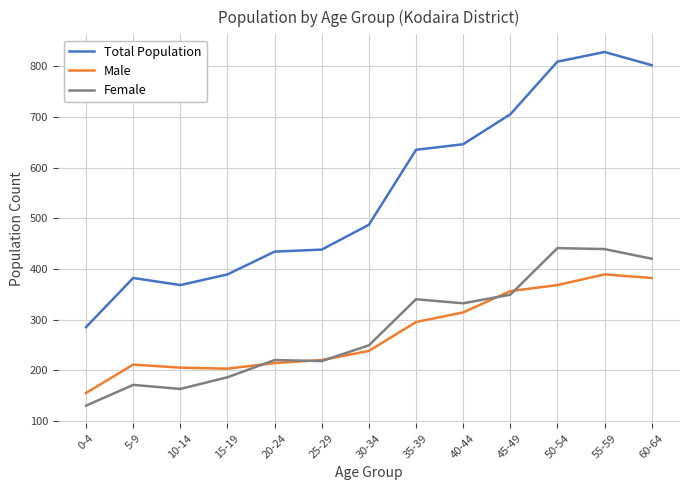

How many lines are shown in the chart?

3